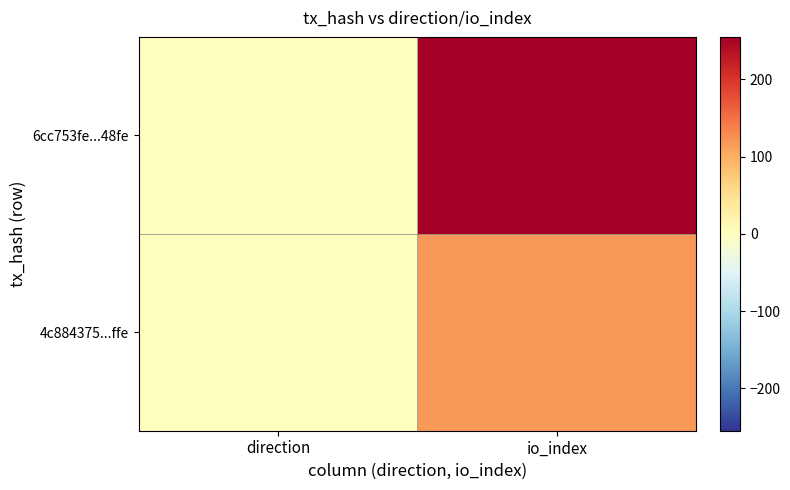

Reading left to right, what are all the values shown in this chart?

6cc753fe...48fe: direction=-1	io_index=255
4c884375...ffe: direction=1	io_index=118